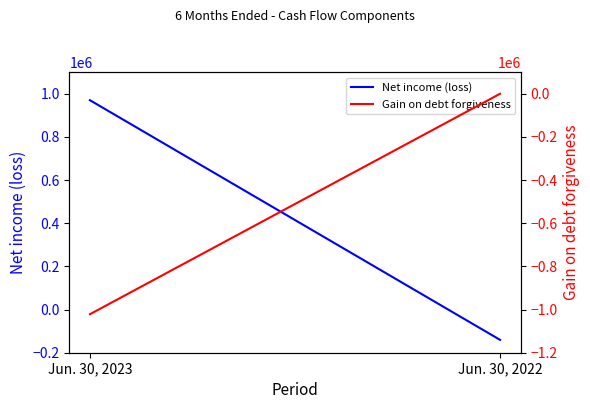

The Gain on debt forgiveness series shows -1825412 at Jun. 30, 2023. True or false?

False